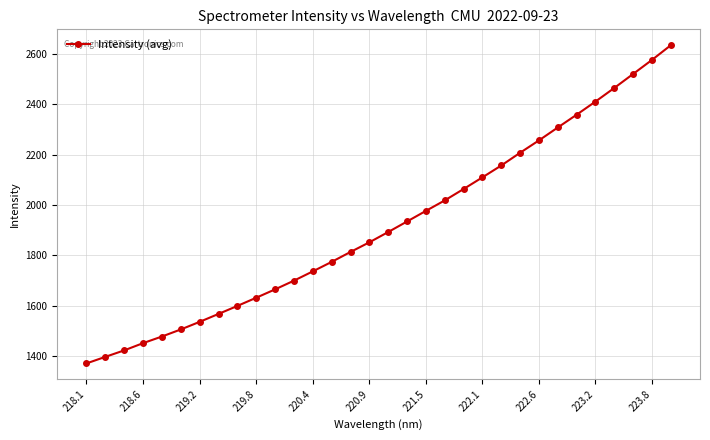

Count the number of categories in the chart.

32